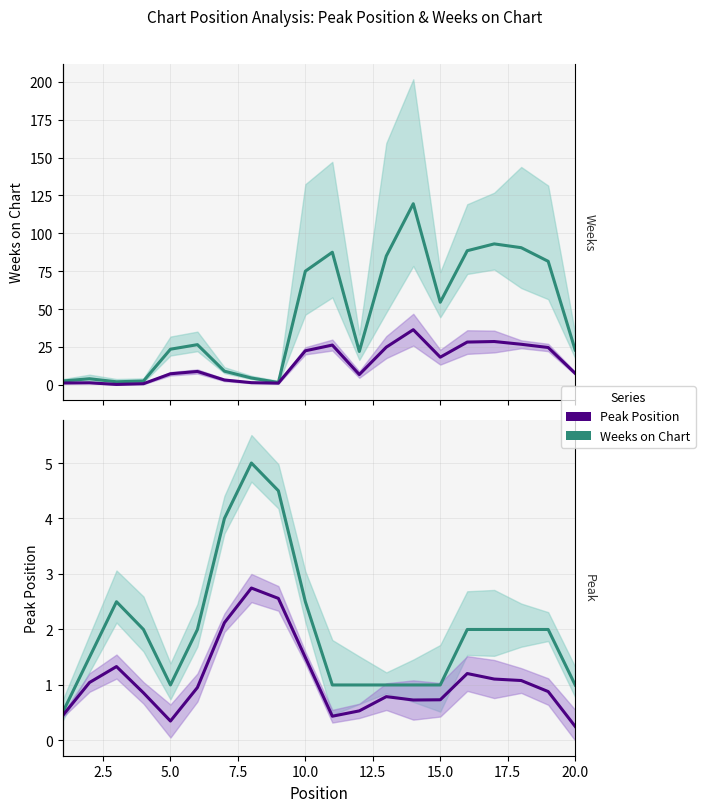

What is the lowest value of the Weeks on Chart series?

1.5